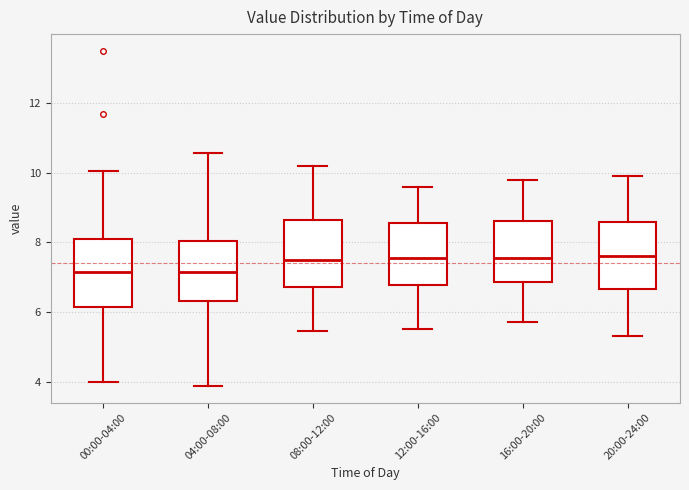

Reading left to right, transcribe this box plot: for each box, give where its median line is, the range the box spans, and where its two whiskers end, as read against the y-axis. The values are not printed on the chart, so give them approximately, as read against the axis.

00:00-04:00: median 7.2, box 6.2 to 8.2, whiskers 4.0 to 10.0
04:00-08:00: median 7.2, box 6.4 to 8.0, whiskers 3.8 to 10.6
08:00-12:00: median 7.6, box 6.8 to 8.6, whiskers 5.4 to 10.2
12:00-16:00: median 7.6, box 6.8 to 8.6, whiskers 5.6 to 9.6
16:00-20:00: median 7.6, box 6.8 to 8.6, whiskers 5.8 to 9.8
20:00-24:00: median 7.6, box 6.6 to 8.6, whiskers 5.4 to 10.0